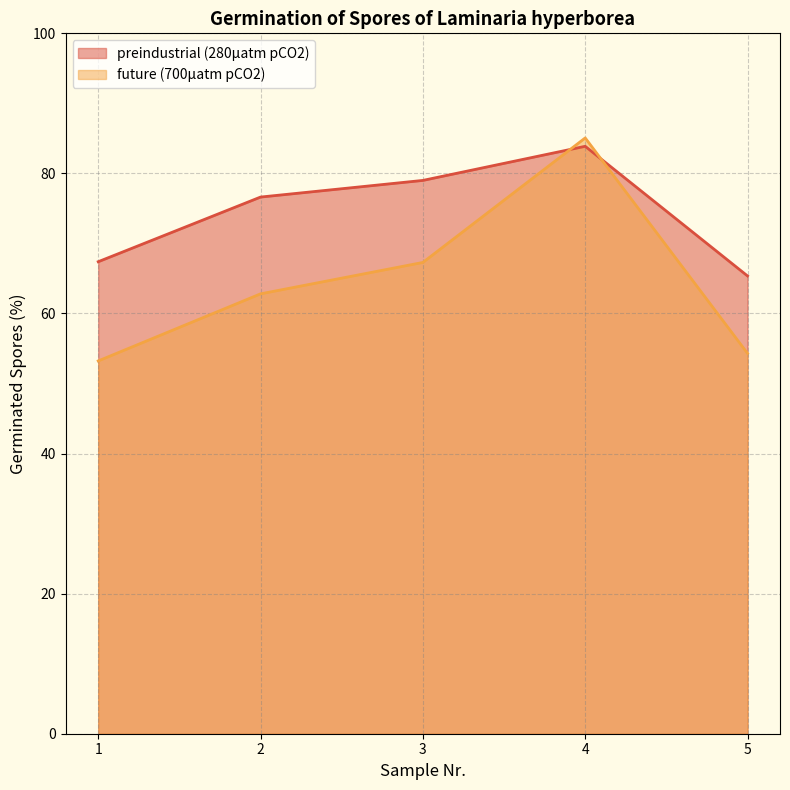

Where do preindustrial (280µatm pCO2) and future (700µatm pCO2) first cross each other?

3 and 4